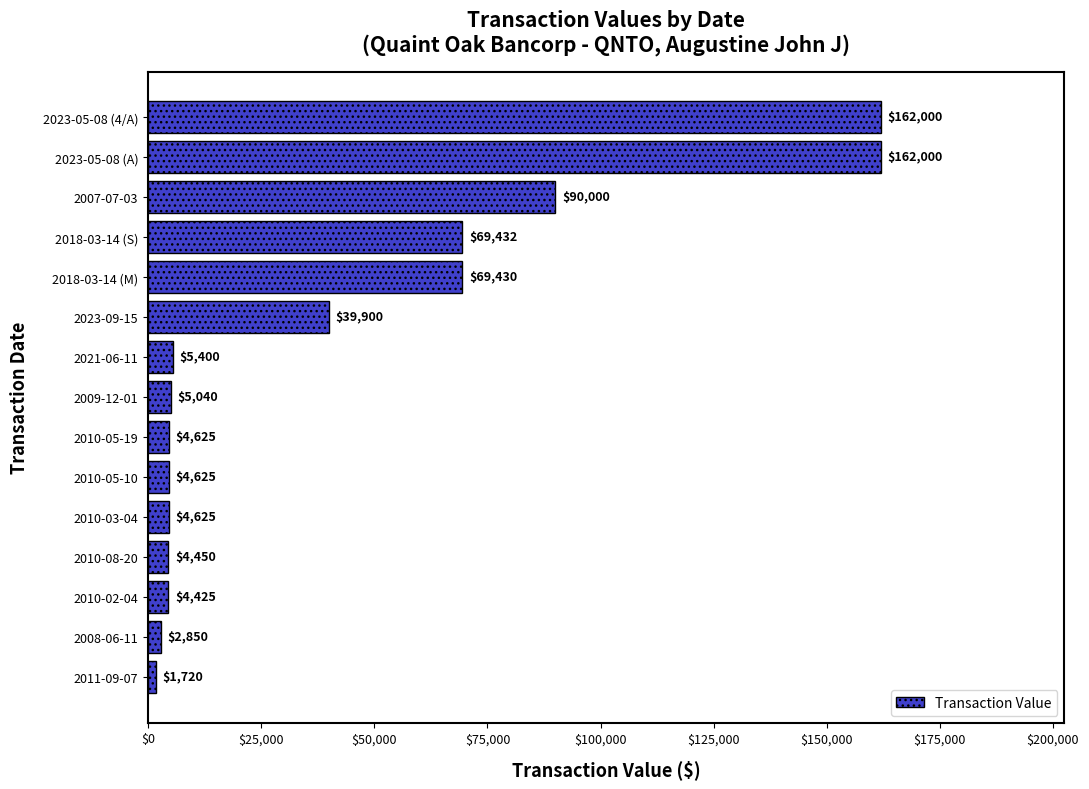

What is the smallest value displayed?

1720